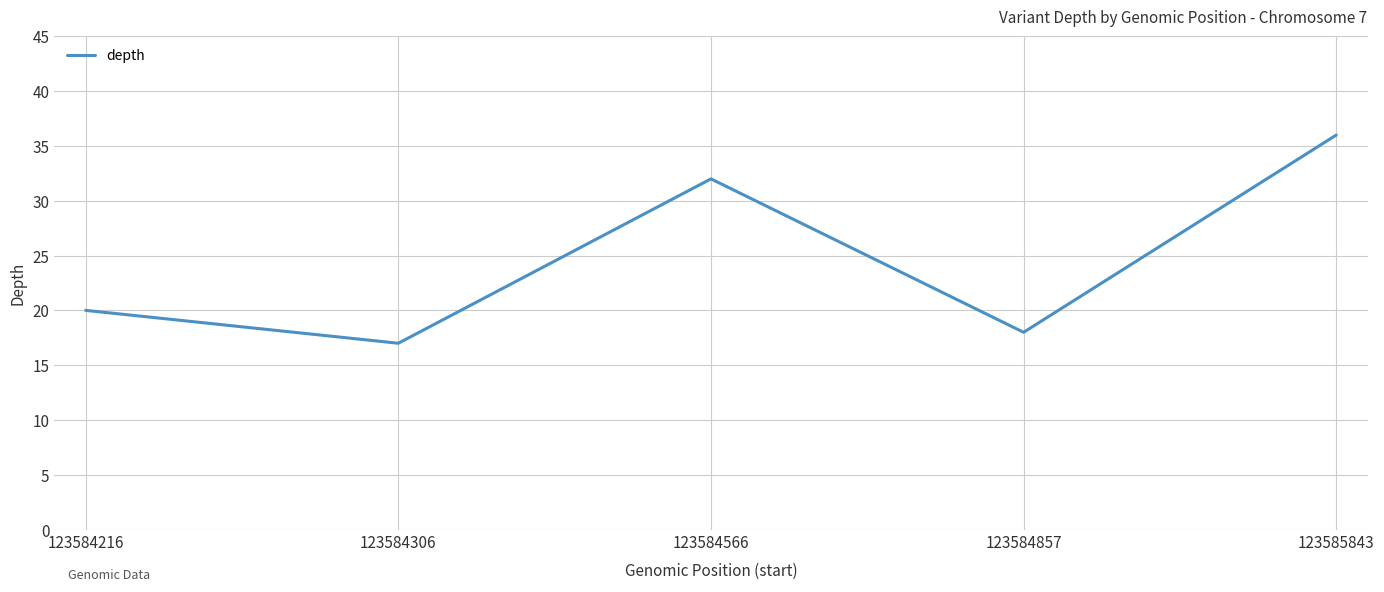

Rank the categories by value from lowest to highest.

123584306, 123584857, 123584216, 123584566, 123585843